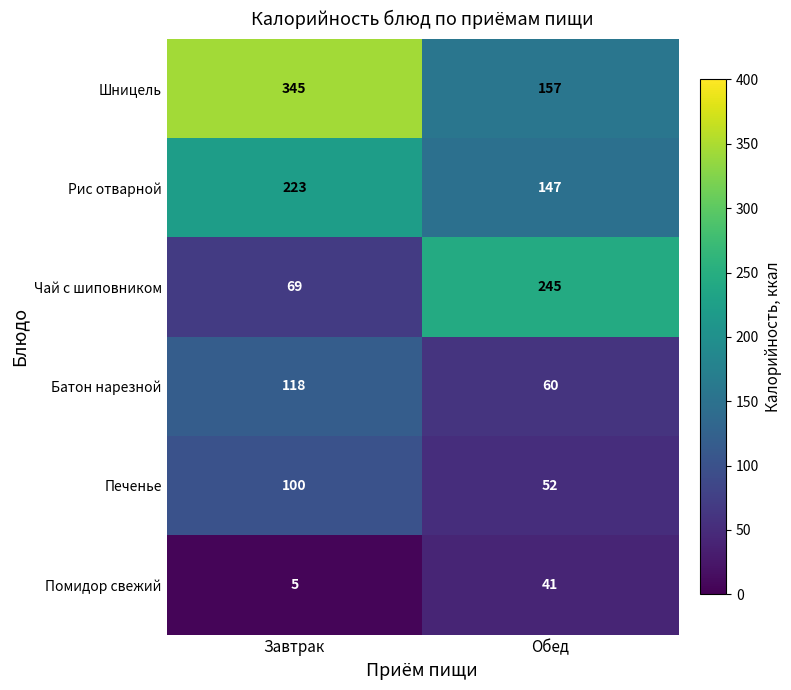

Is it true that Чай с шиповником equals 245 at Обед?

True